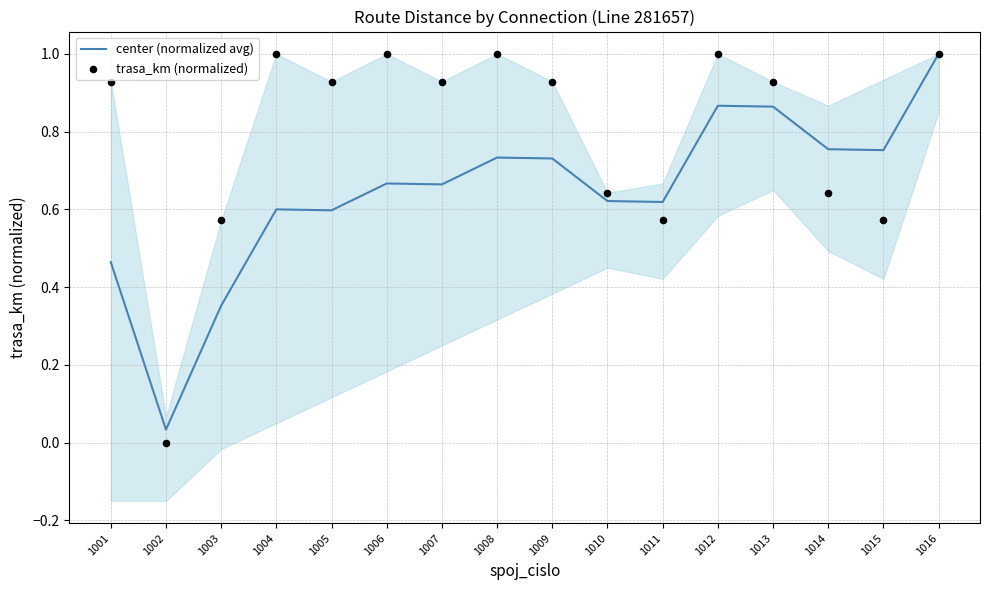

Is the value of trasa_km (normalized) at 1006 greater than the value of center (normalized avg) at 1015?

Yes